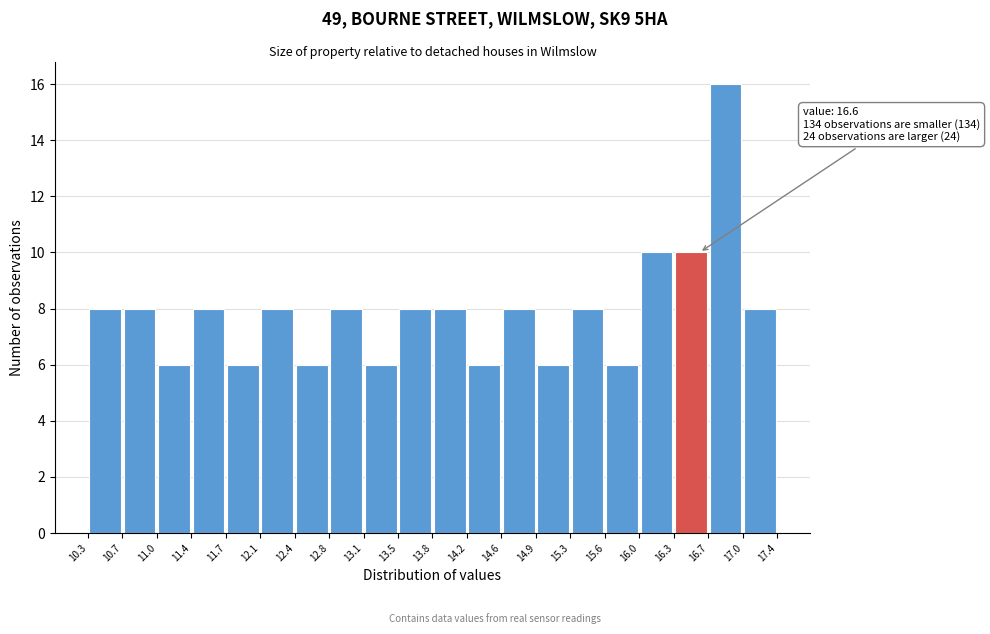

Over which range of the x-axis is the bar tallest?

16.7 to 17.0